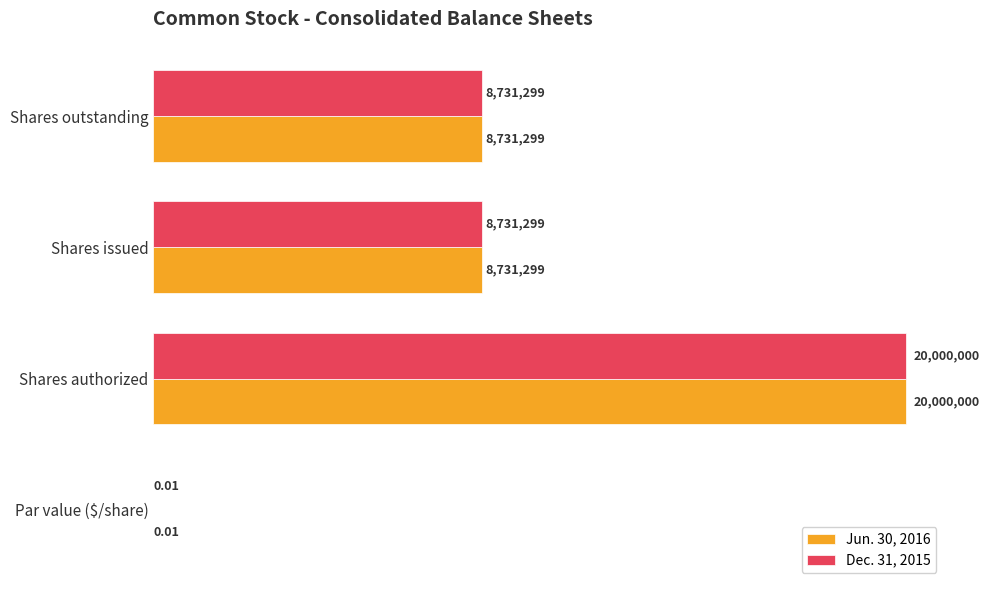

At how many categories does at least one series exceed 10243180?

1